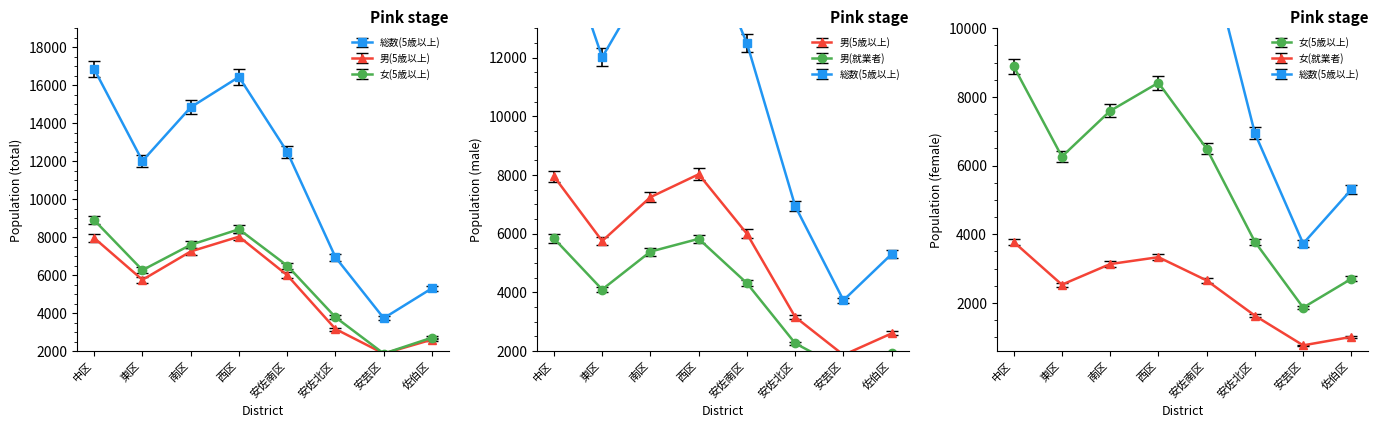

What is the difference between the 総数(5歳以上) values at 佐伯区 and 安佐南区?

7182